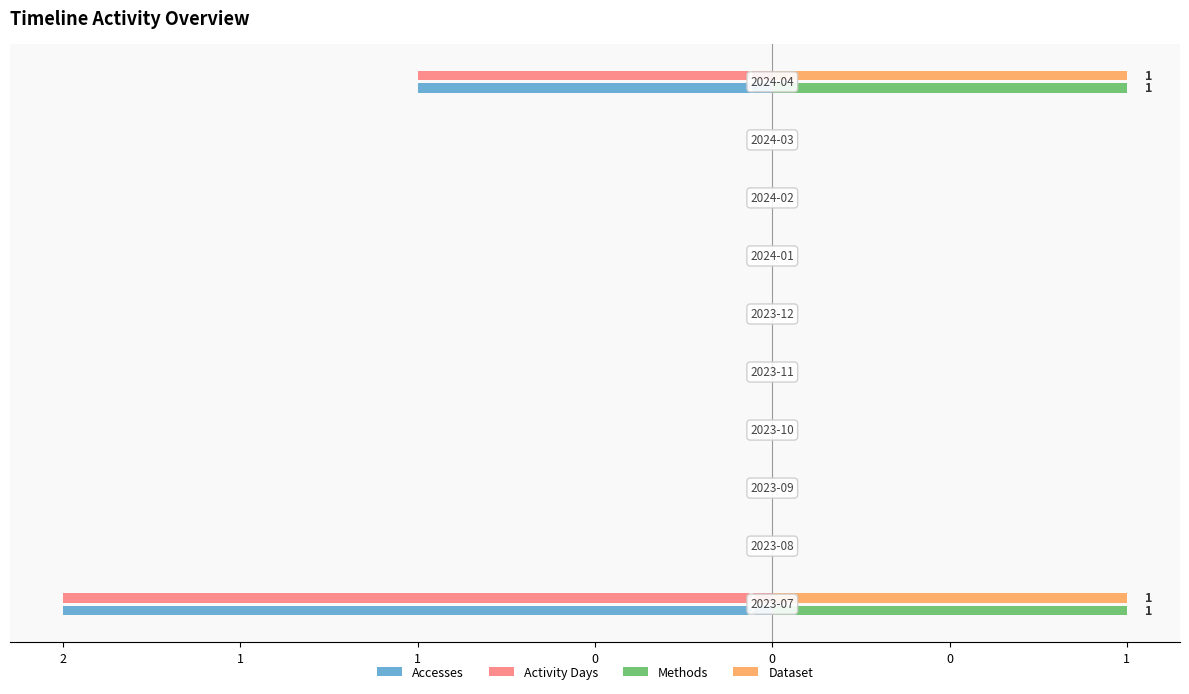

Which series has the largest total across all categories?

Methods